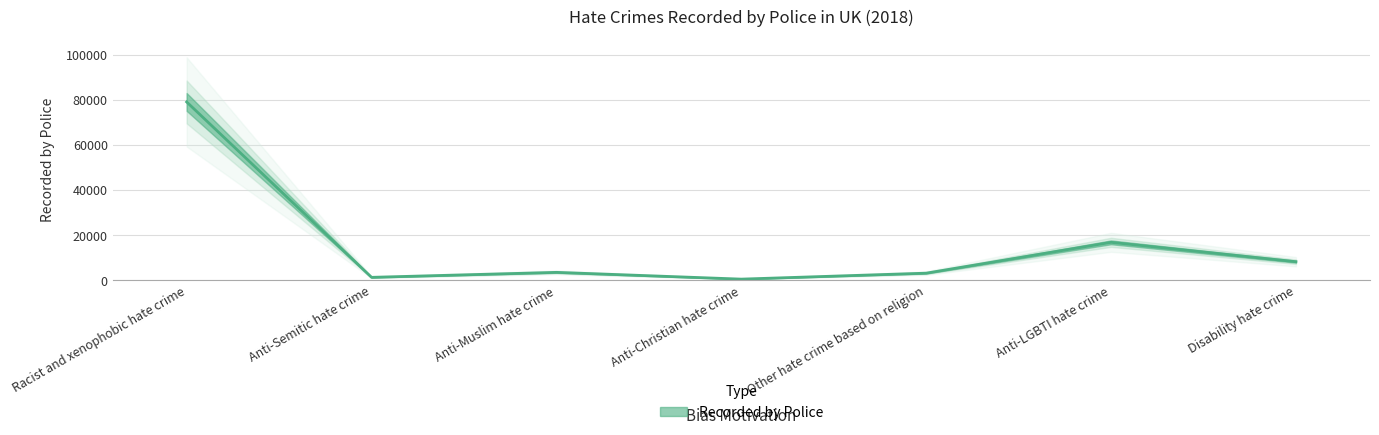

What is the label of the 4th point from the right?

Anti-Christian hate crime